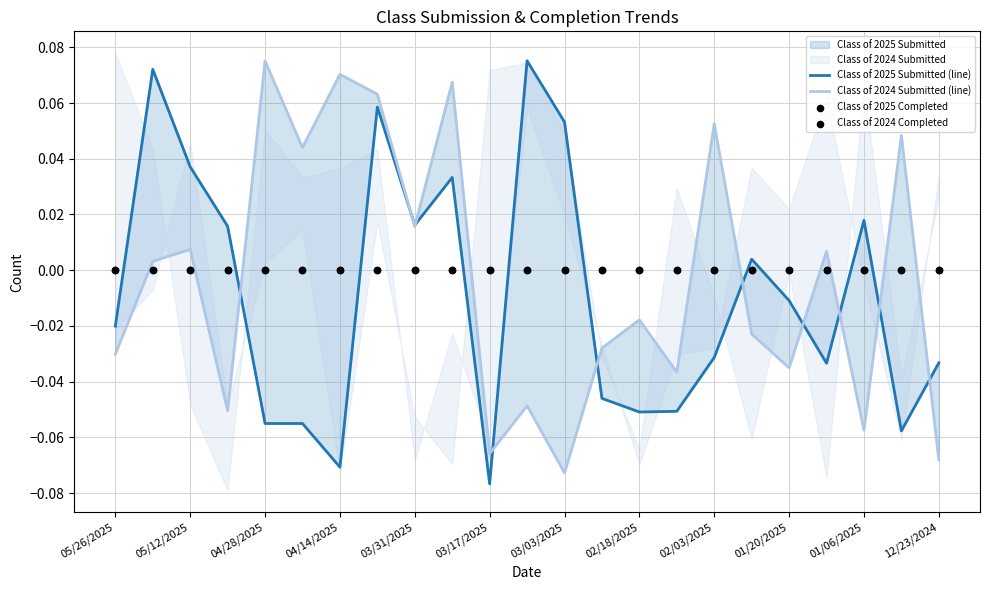

Which series contains the highest Y value?

Class of 2025 Submitted (line)